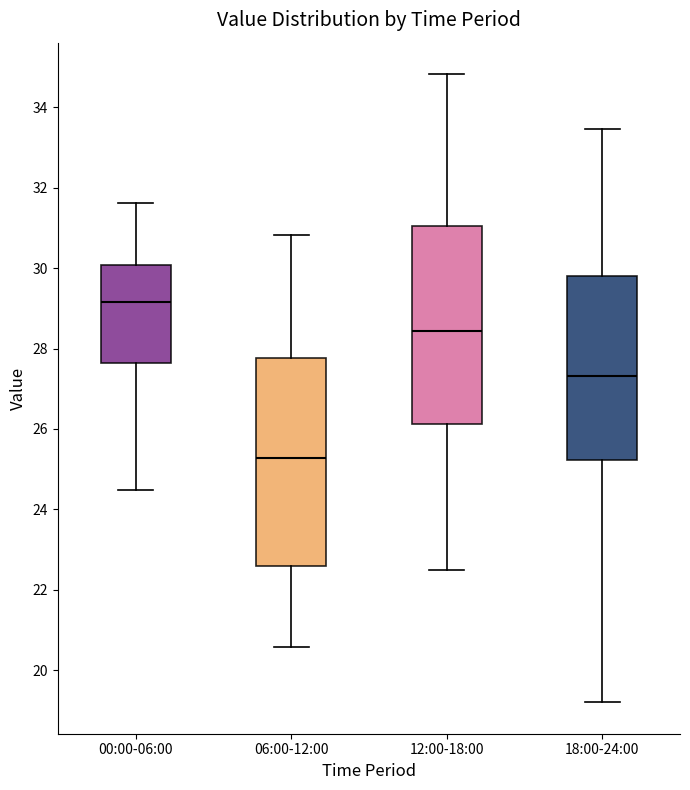

Where does the median line of the box for 18:00-24:00 sit on the y-axis? The values are not printed on the chart, so give them approximately, as read against the axis.

27.4